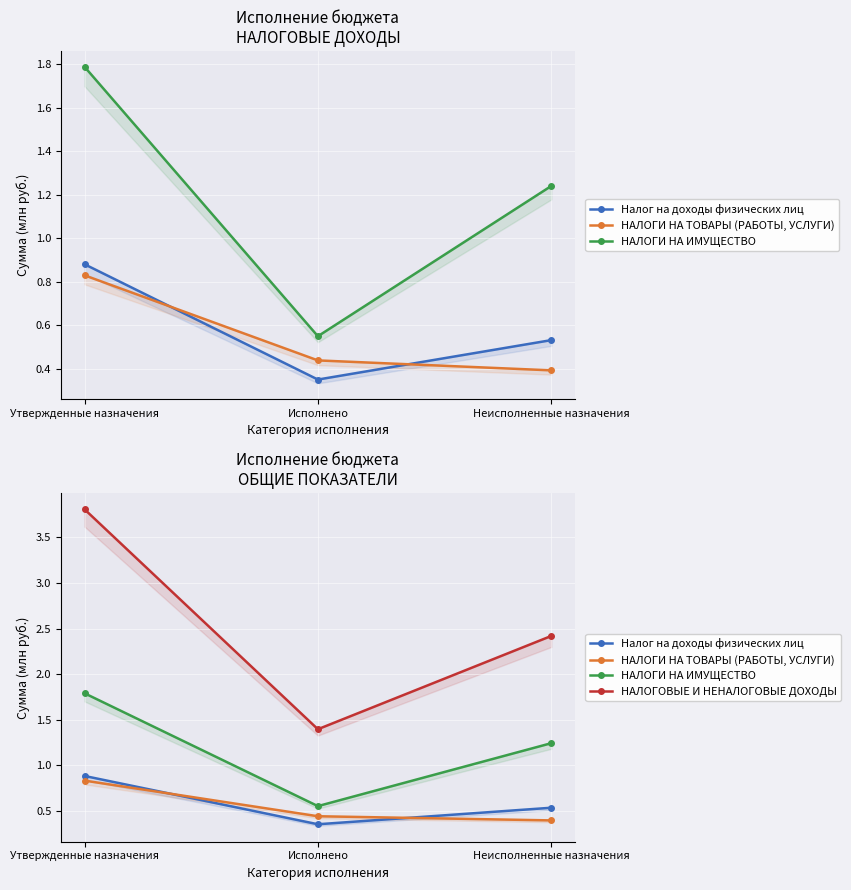

What is the maximum value for НАЛОГИ НА ТОВАРЫ (РАБОТЫ, УСЛУГИ)?

0.8